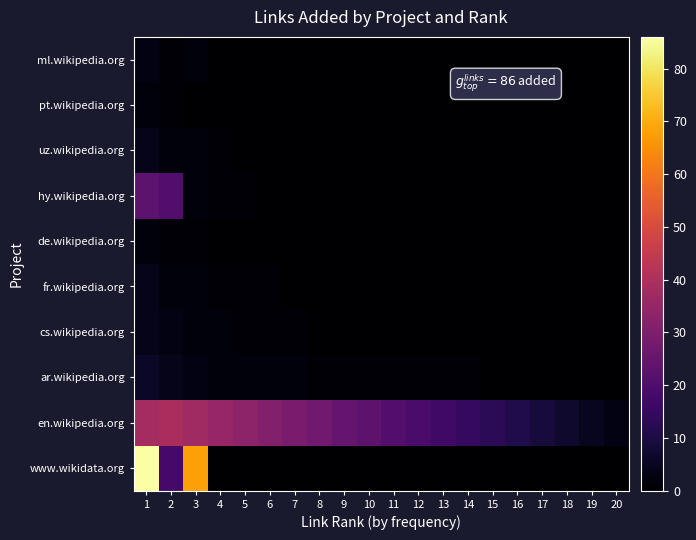

List the series in order of their peak value, lowest first.

de.wikipedia.org, pt.wikipedia.org, ml.wikipedia.org, cs.wikipedia.org, fr.wikipedia.org, uz.wikipedia.org, ar.wikipedia.org, hy.wikipedia.org, en.wikipedia.org, www.wikidata.org